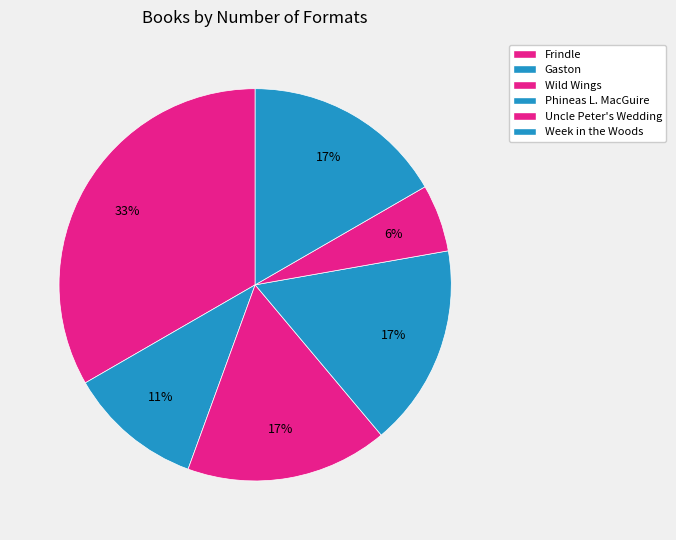

How many segments does this pie chart have?

6